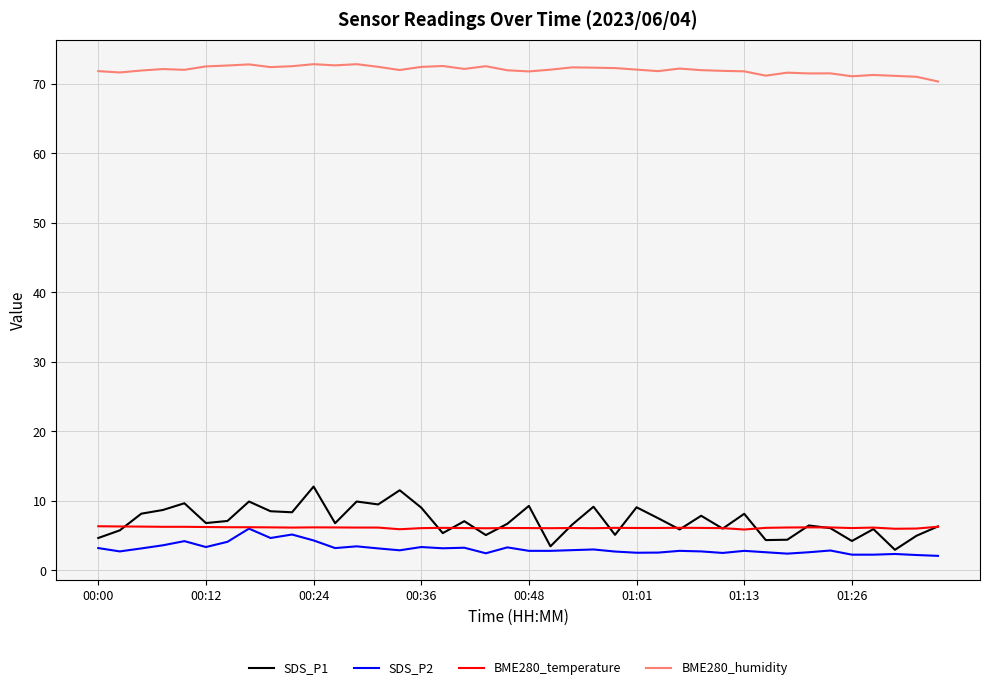

Which series has the largest total across all categories?

BME280_humidity